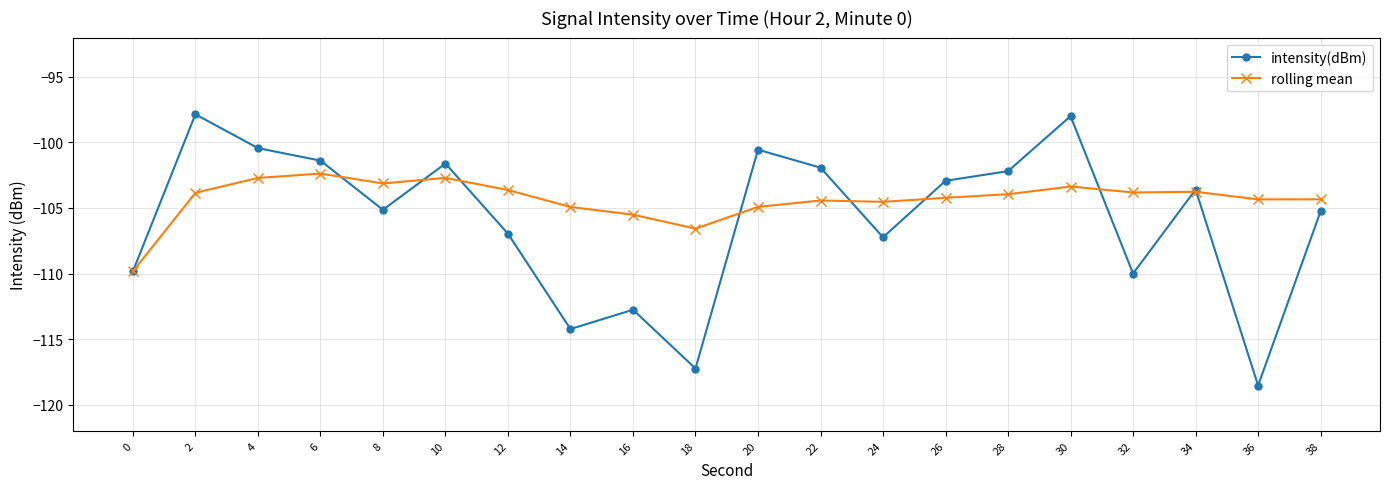

What is the greatest value displayed?

-97.9